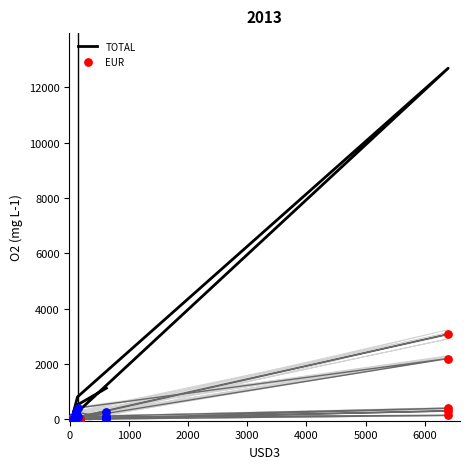

Which series has the largest total across all categories?

TOTAL